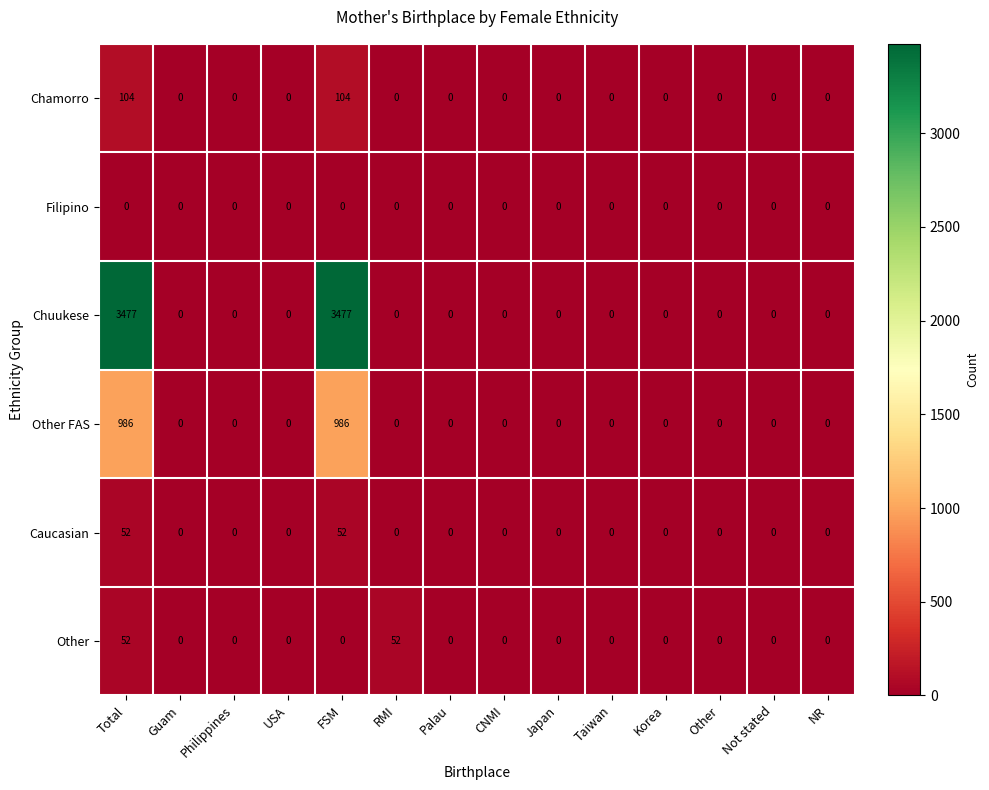

At which category is the sum across all series the highest?

Total